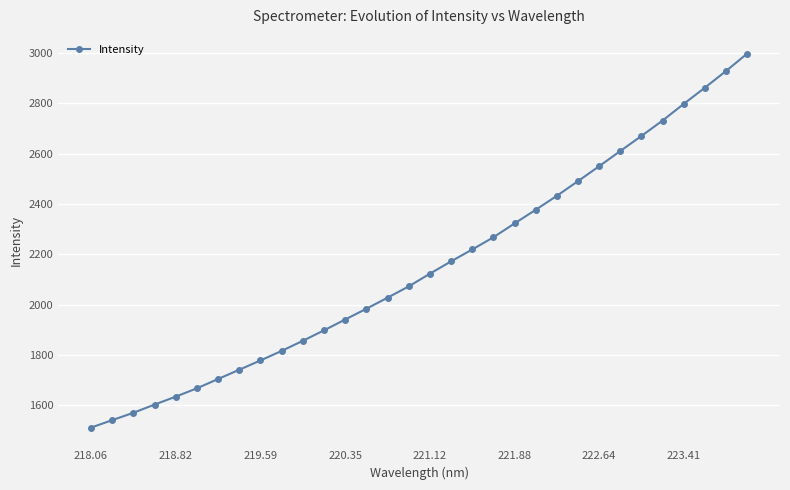

True or false: the data has more than 2 interior local peaks.

False